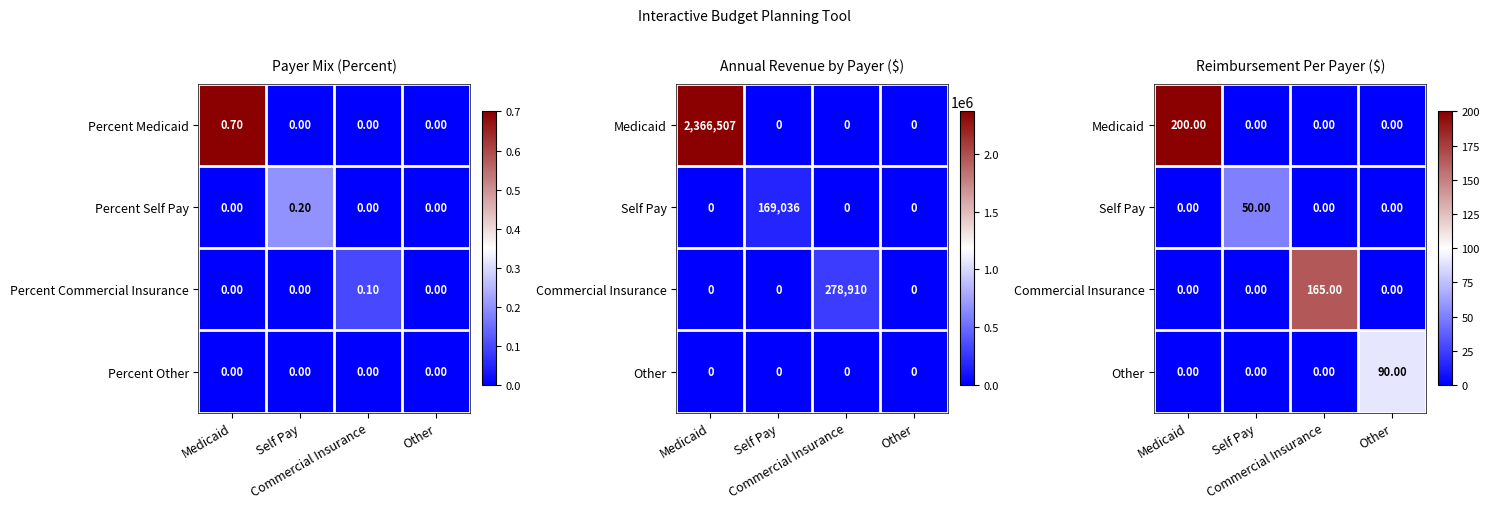

Which series changed the most between Medicaid and Other?

Medicaid